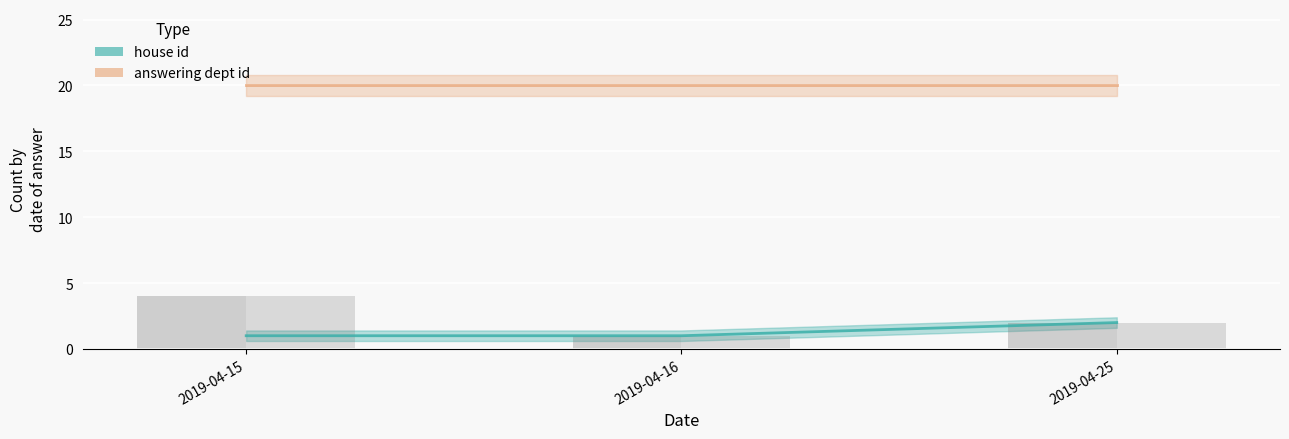

Rank the series at 2019-04-16 from highest to lowest value.

answering dept id, house id